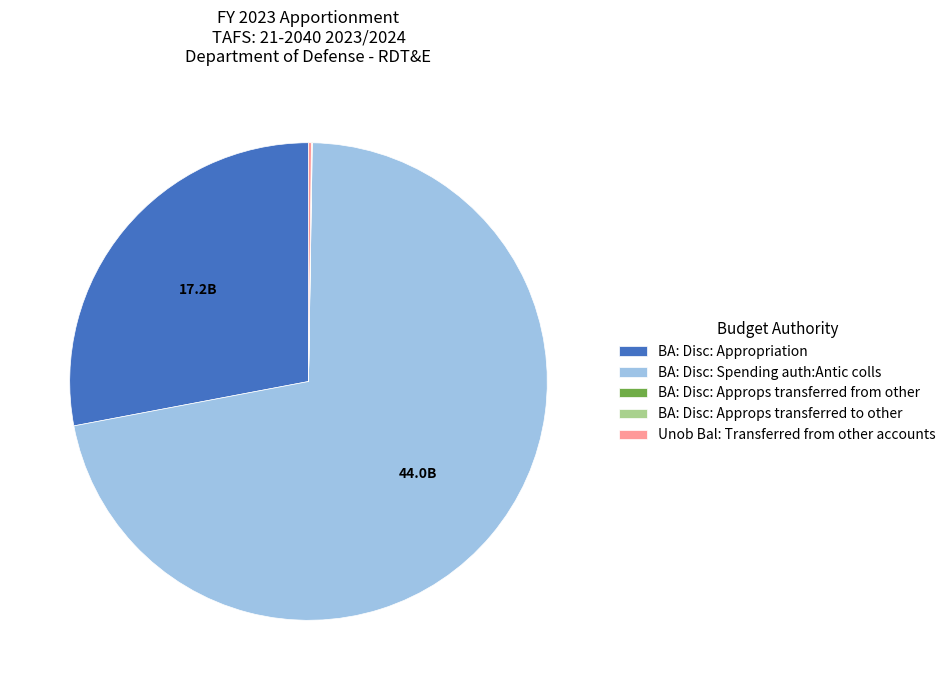

Which slice represents more than half of the pie?

BA: Disc: Spending auth:Antic colls